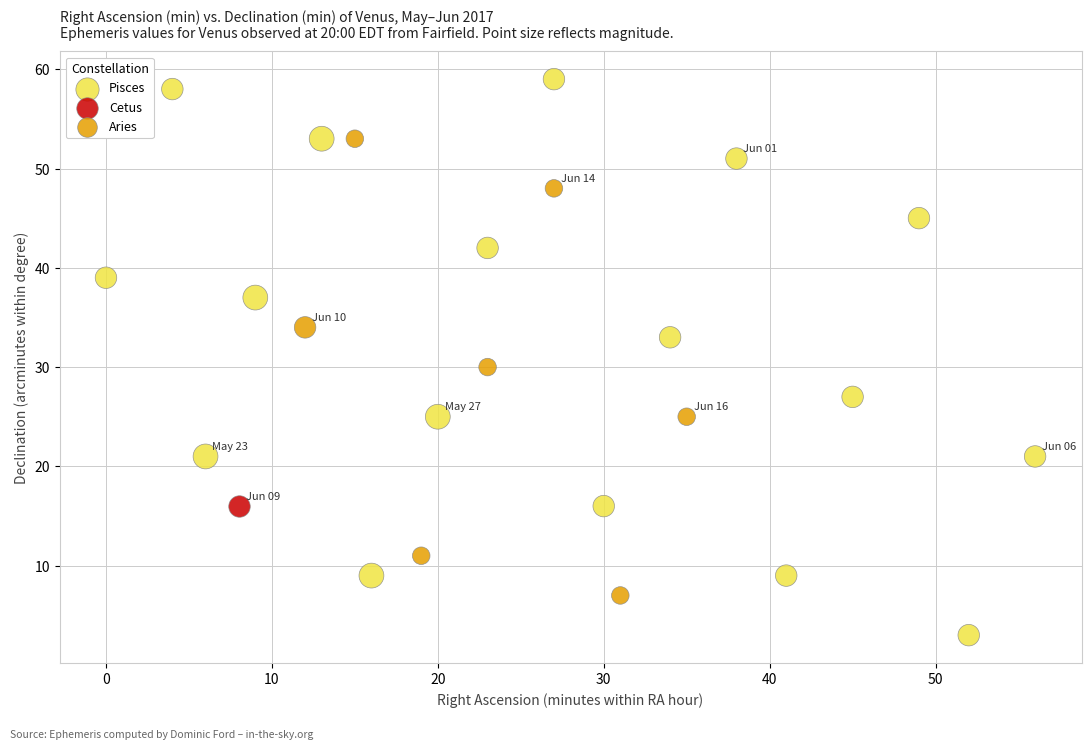

What are all the series names shown in the legend?

Pisces, Cetus, Aries